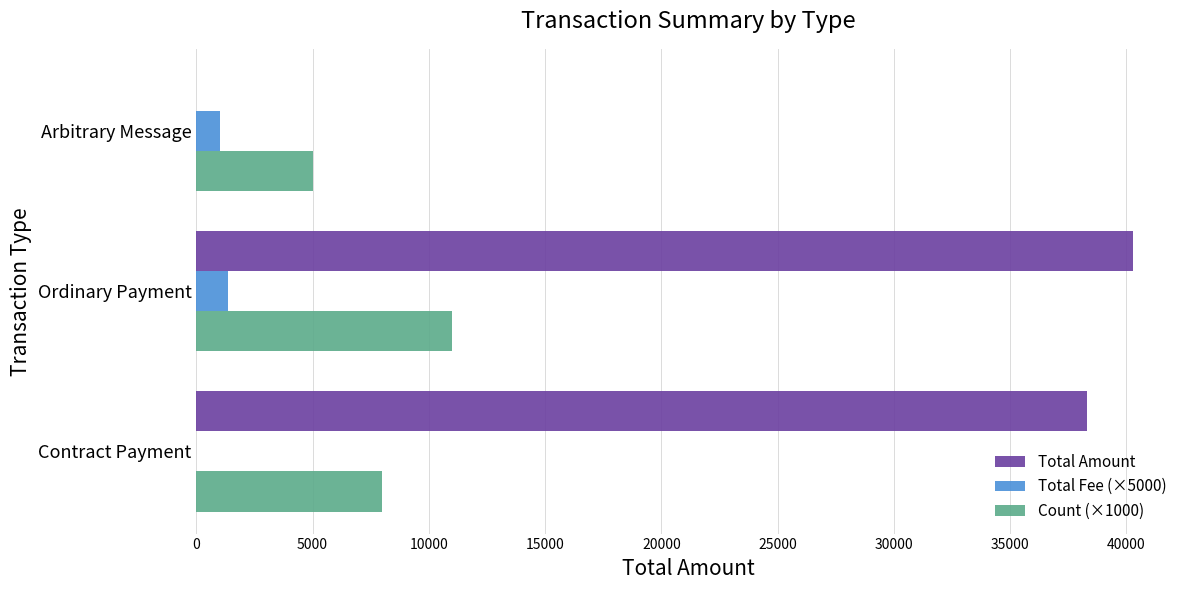

What are all the series names shown in the legend?

Total Amount, Total Fee (×5000), Count (×1000)